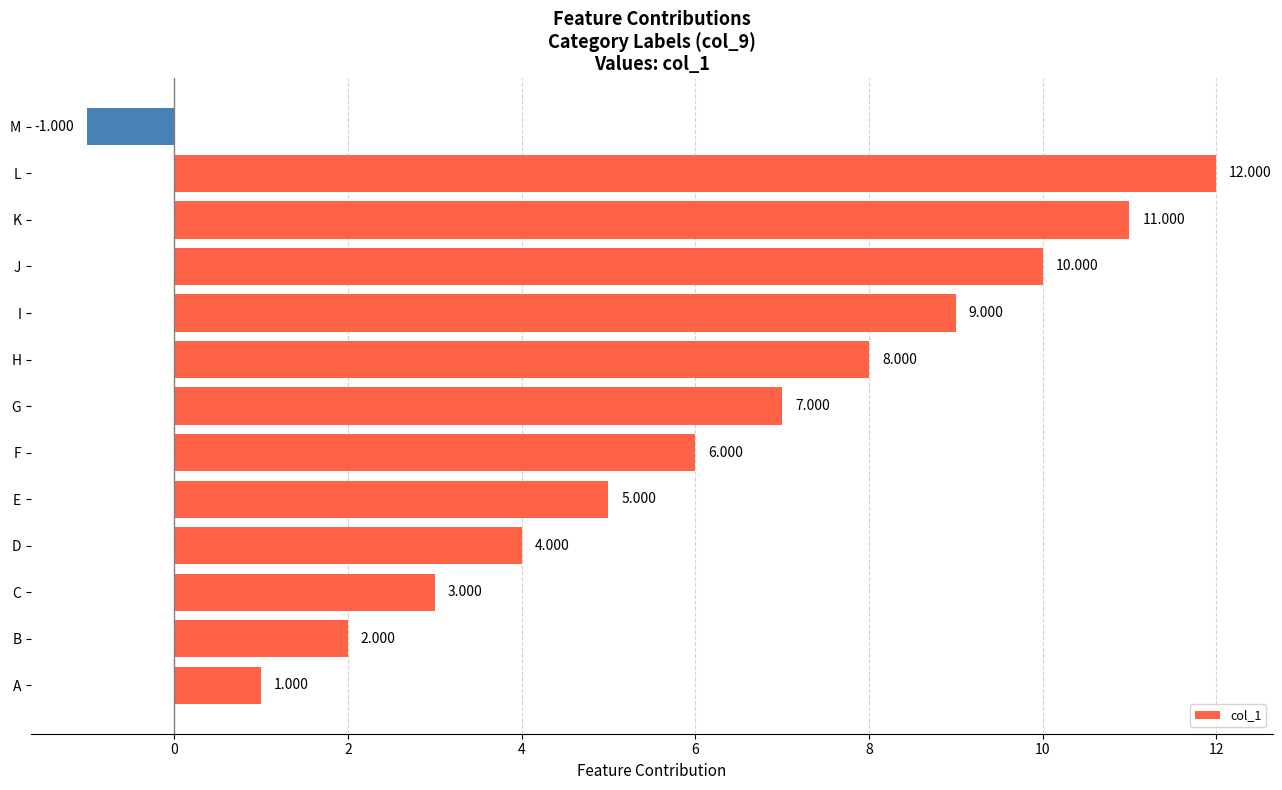

How many negative values are there?

1